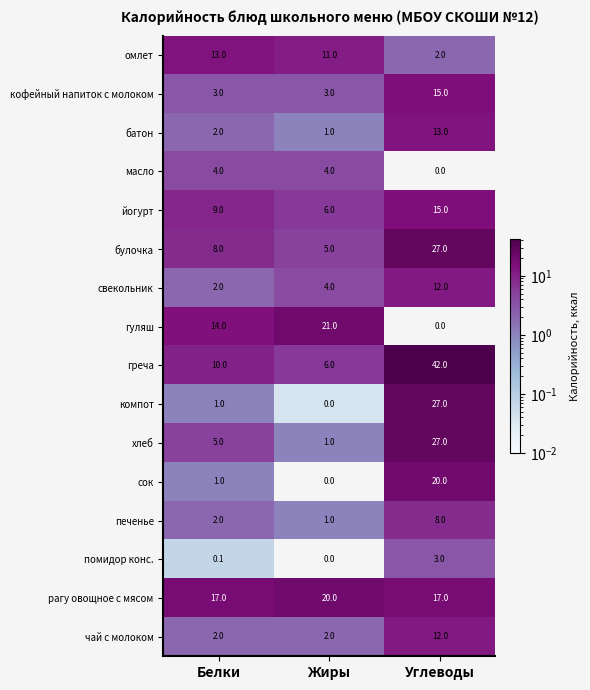

What is the total value across all series at Углеводы?

240.0